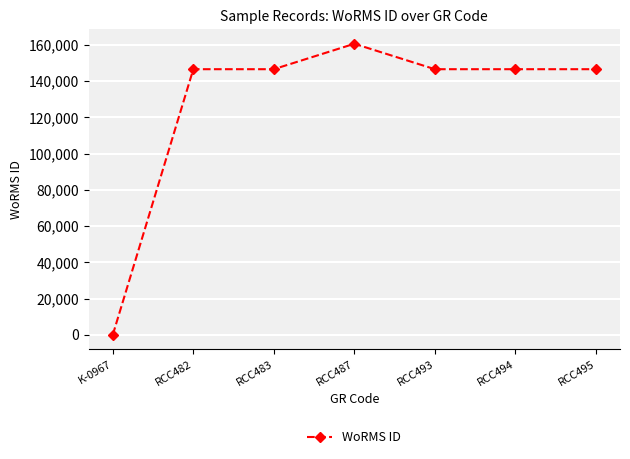

How many values are below 146542?

1